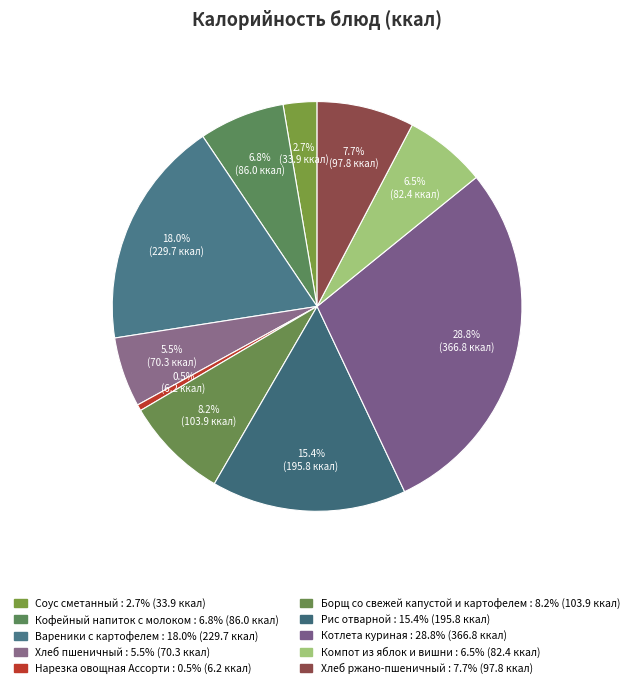

Is it true that Компот из яблок и вишни is 6% of the pie?

True